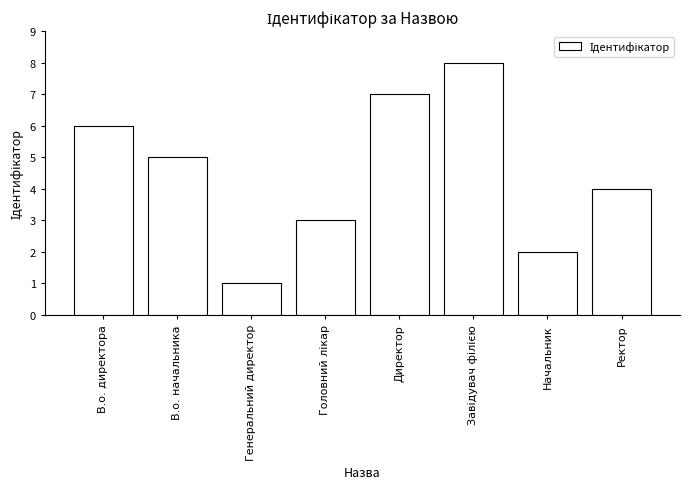

What position from the right is Начальник?

2